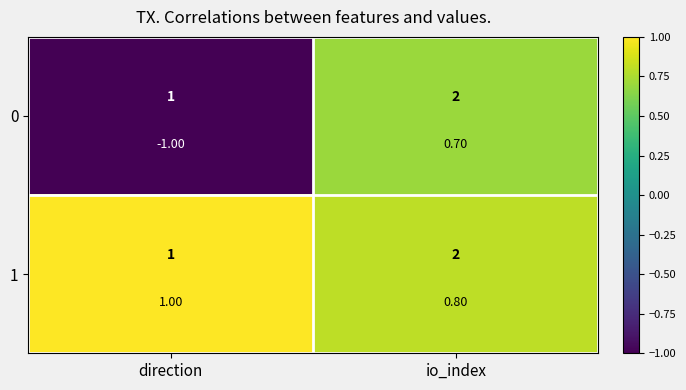

The 1 series shows 1.0 at direction. True or false?

True